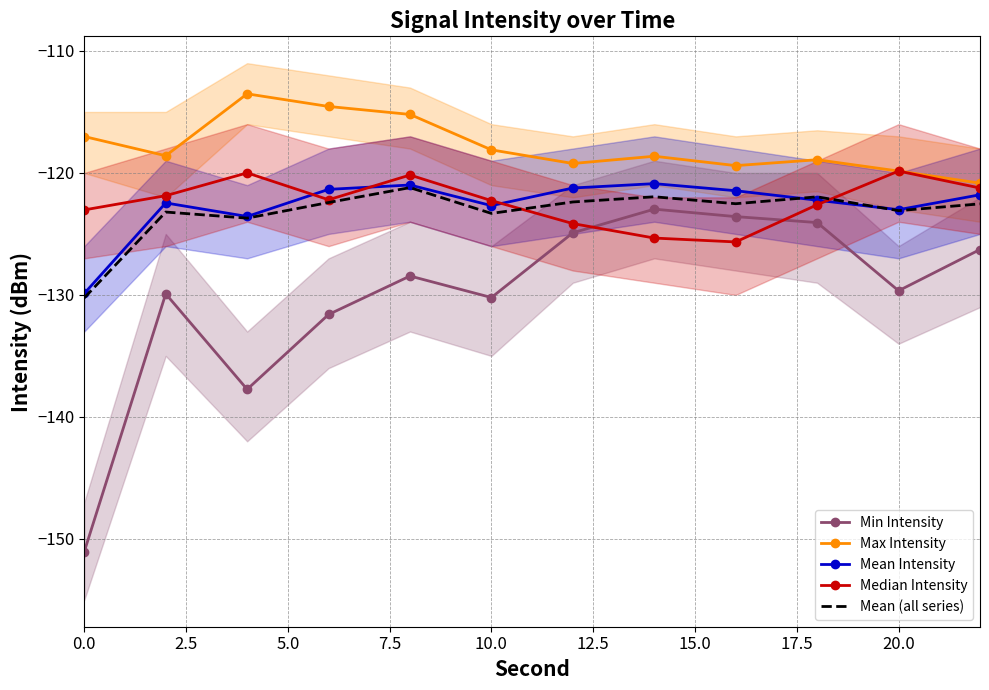

What position from the right is 0.0?

12